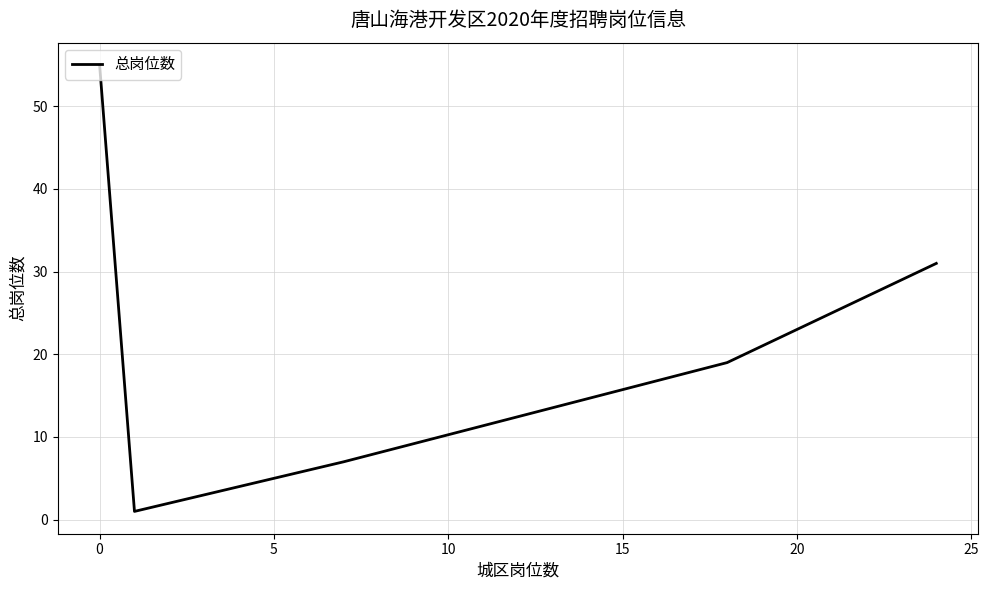

Reading left to right, list all the values displayed in this chart.

55	1	2	2	2	4	5	7	19	31	31